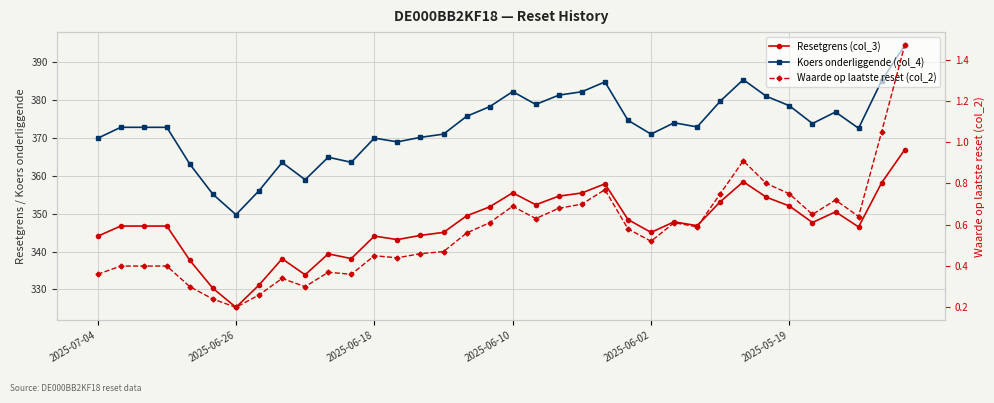

True or false: Waarde op laatste reset (col_2) has more than 1 interior local peaks.

True